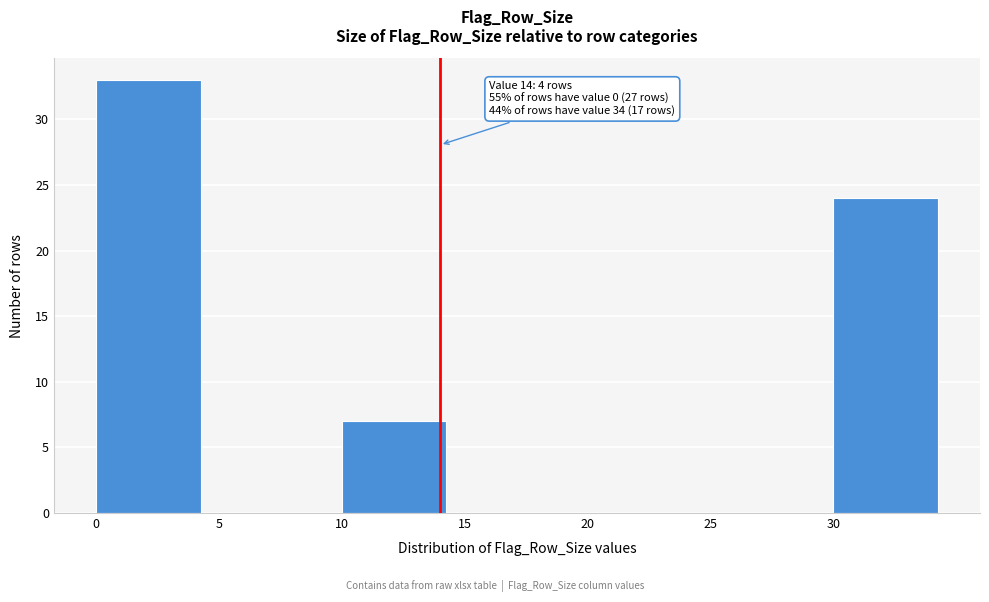

Which range on the x-axis has the tallest bar?

0 to 5